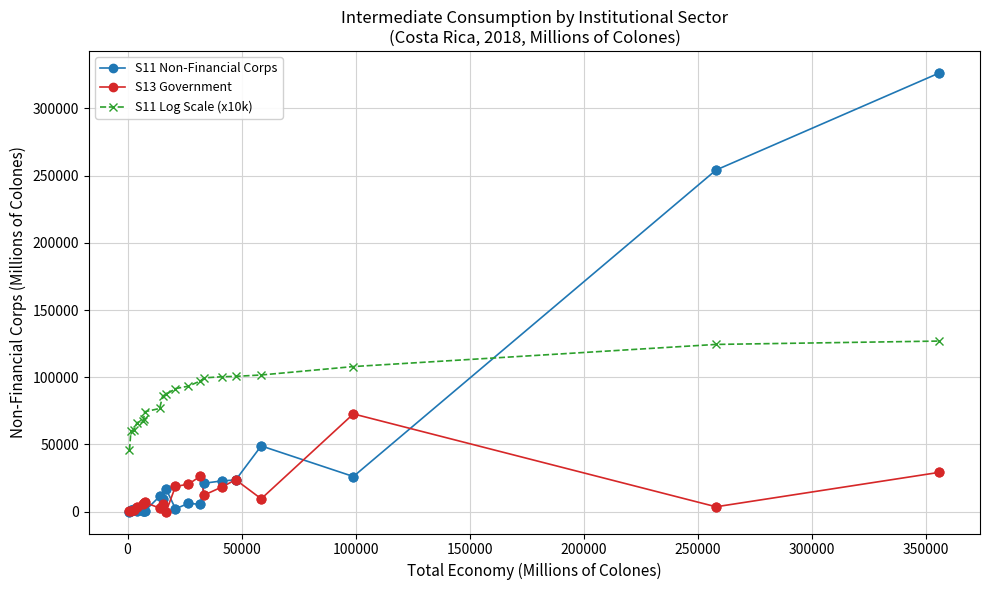

What is the maximum value shown in the chart?

326508.8